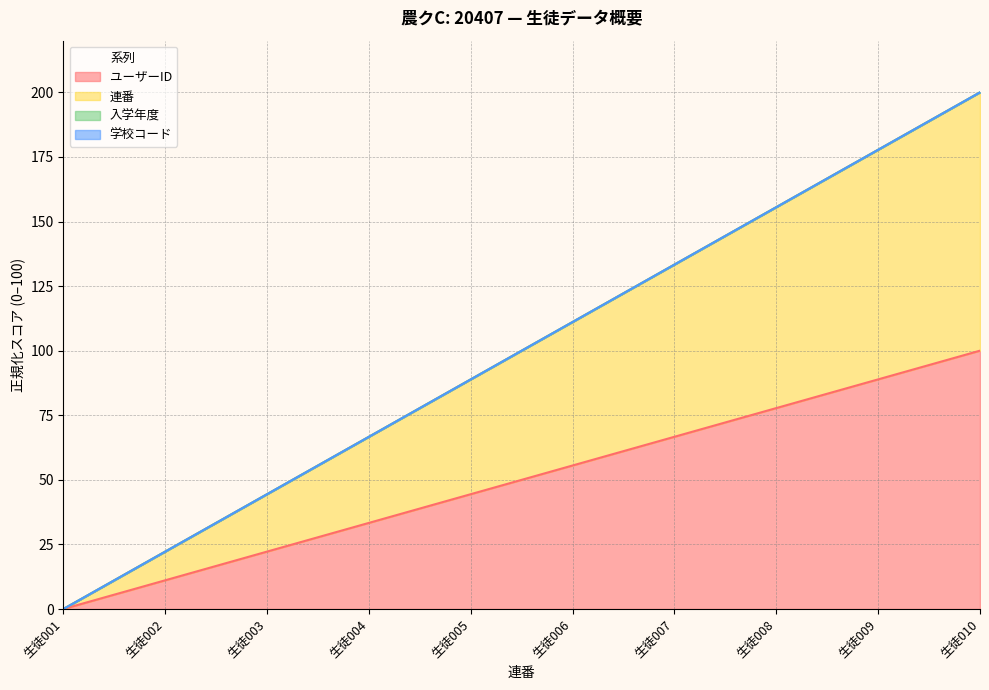

Rank the categories by ユーザーID value from highest to lowest.

生徒010, 生徒009, 生徒008, 生徒007, 生徒006, 生徒005, 生徒004, 生徒003, 生徒002, 生徒001